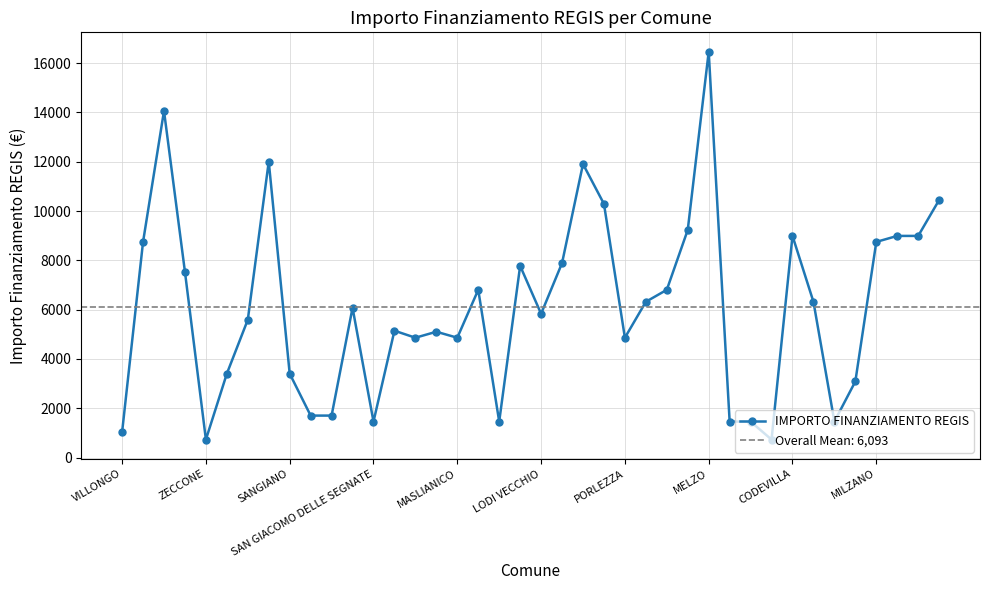

True or false: the data shows 7889 at 21.

True